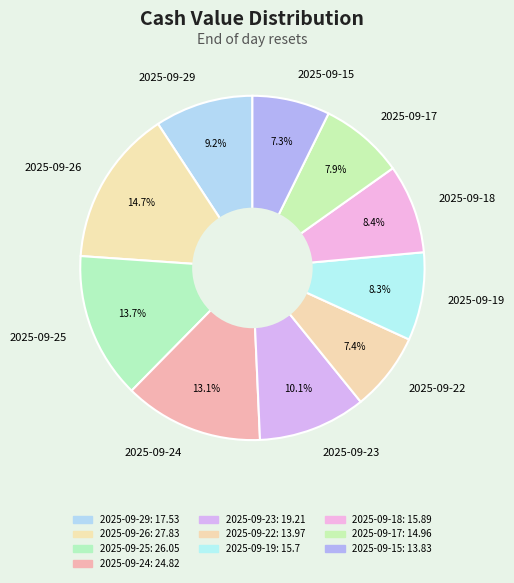

To the nearest percent, what portion does 2025-09-24 represent?

13%